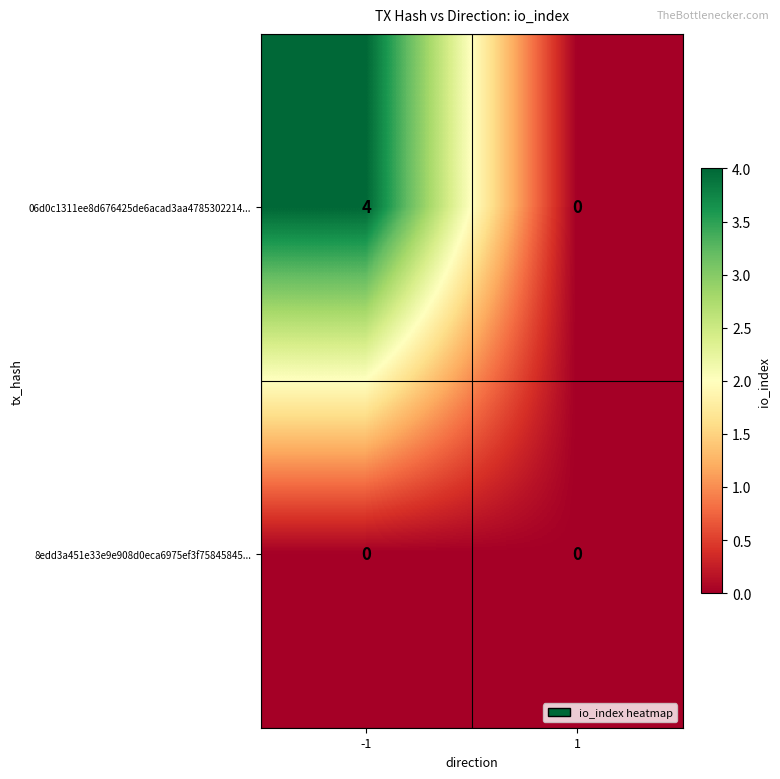

Reading left to right, extract all data points from this chart.

06d0c1311ee8d676425de6acad3aa4785302214...: -1=4	1=0
8edd3a451e33e9e908d0eca6975ef3f75845845...: -1=0	1=0